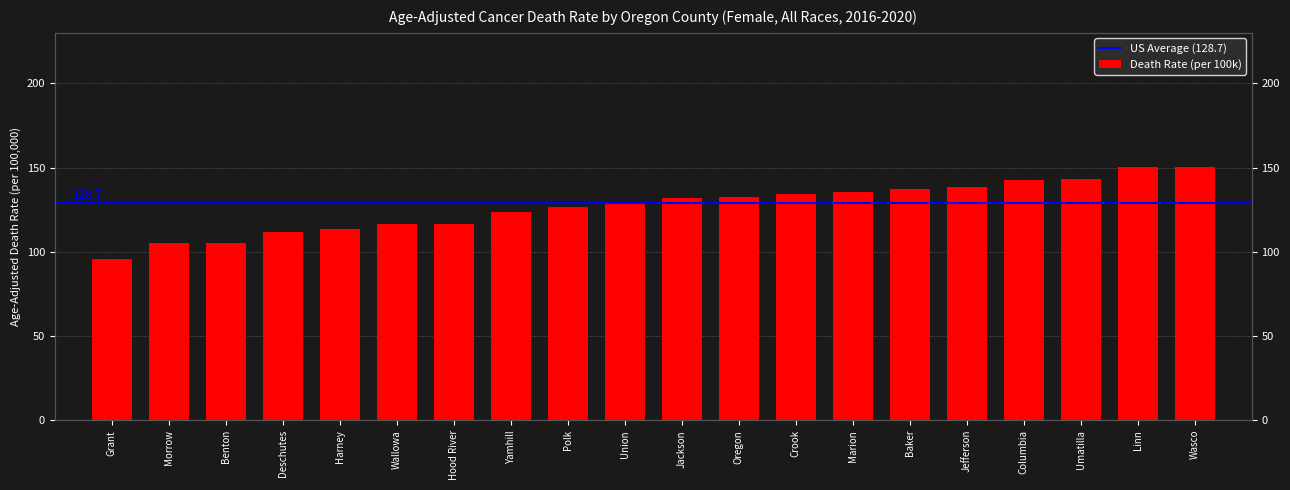

Reading left to right, list all the values displayed in this chart.

95.6	105.0	105.2	111.8	113.4	116.2	116.6	123.9	126.7	129.3	132.0	132.6	134.1	135.7	137.1	138.3	142.7	143.0	150.2	150.3